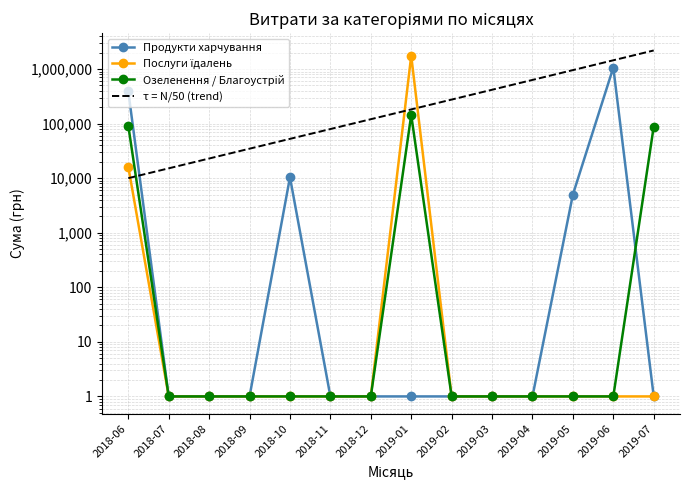

How many lines are shown in the chart?

4